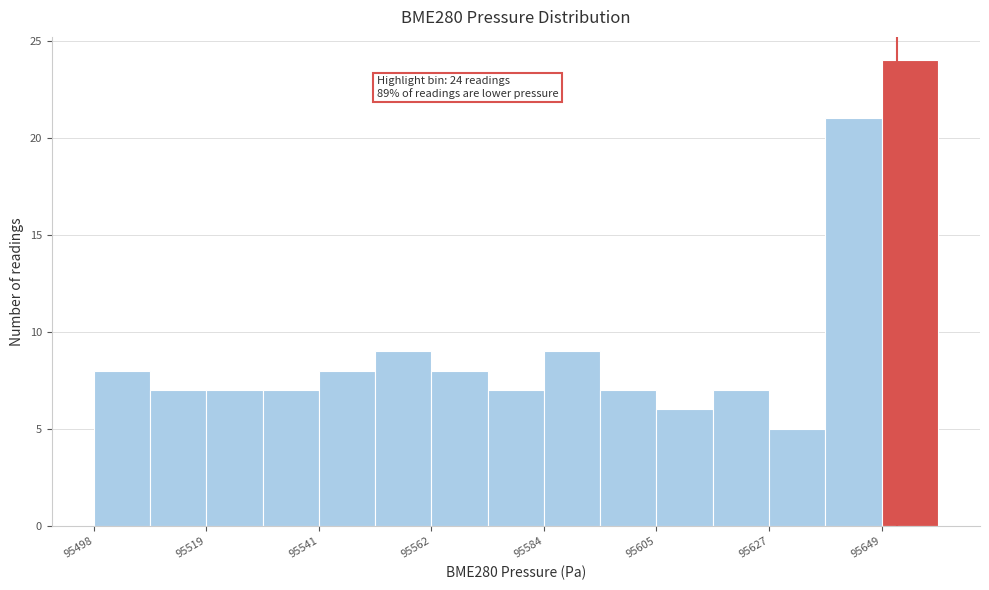

Around what value on the x-axis is the tallest bar? Give the approximate position of its centre, as read against the axis.

95655